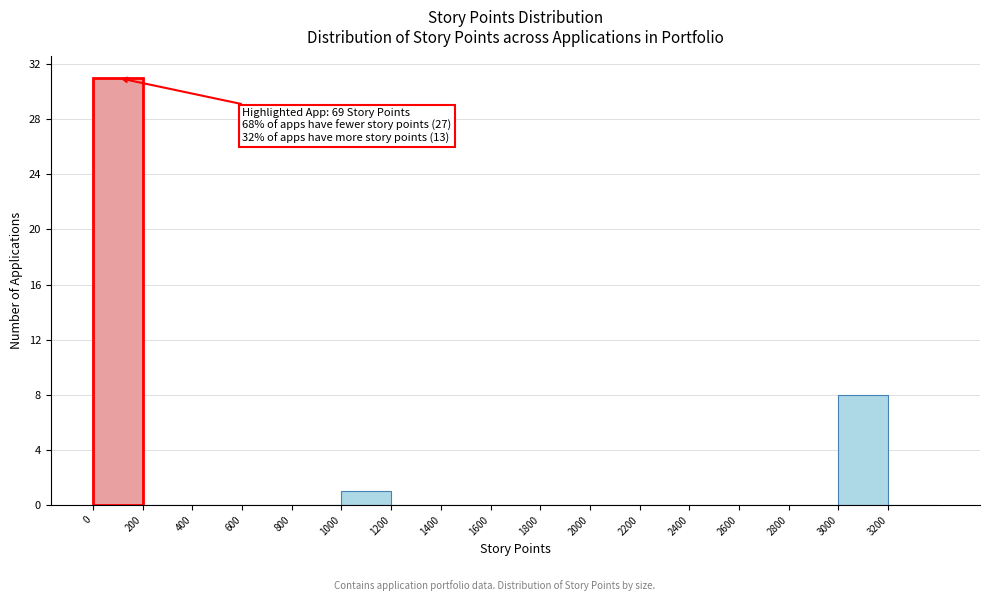

Which range on the x-axis has the tallest bar?

0 to 200